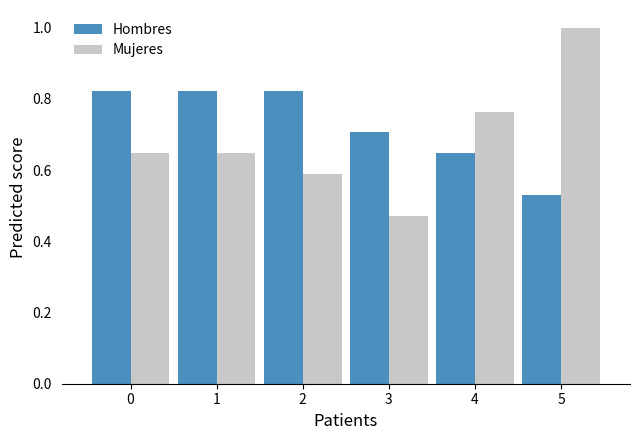

How many data points does each series have?

6